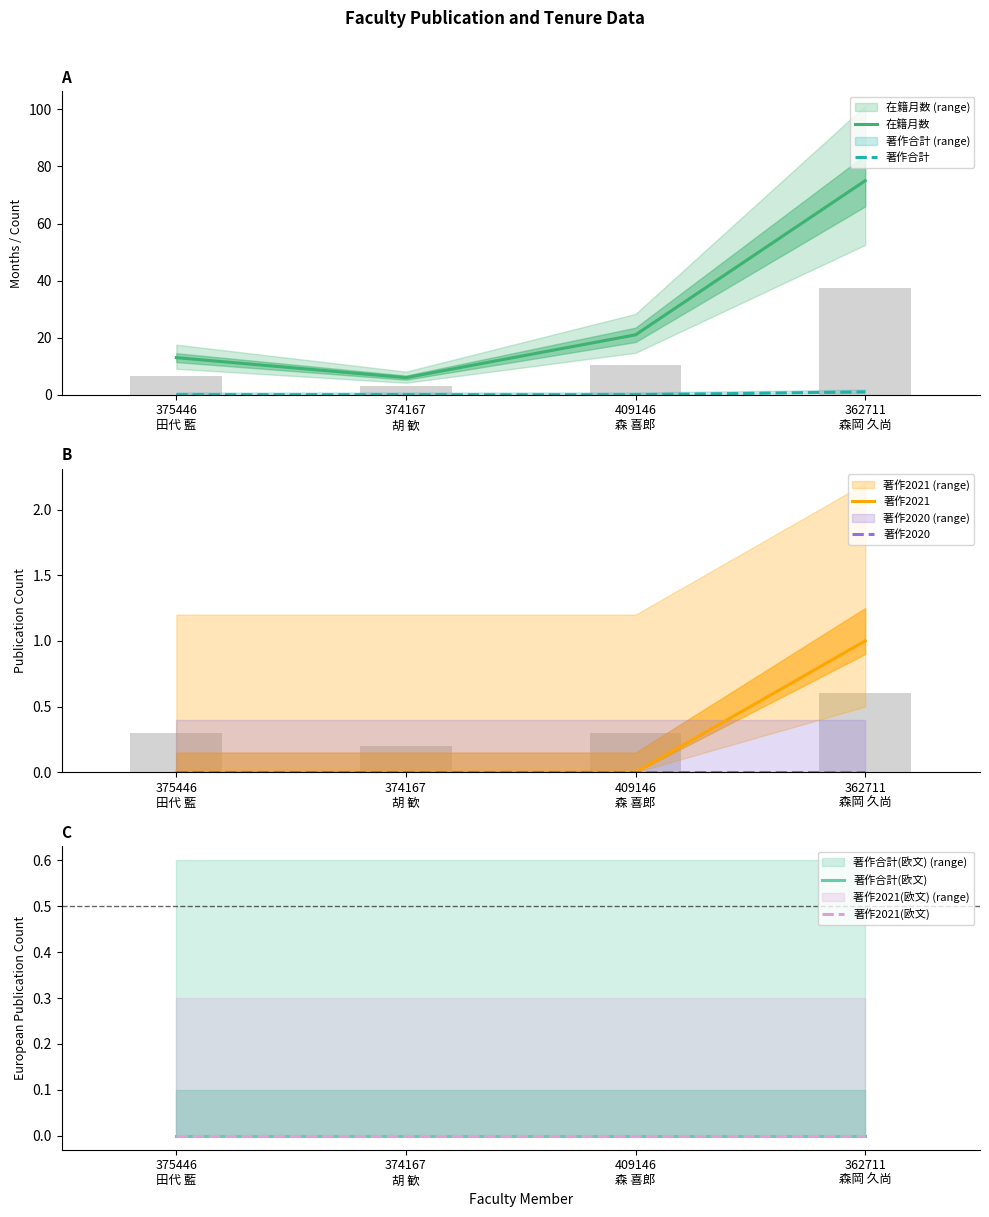

What is the highest value of the 在籍月数 series?

75